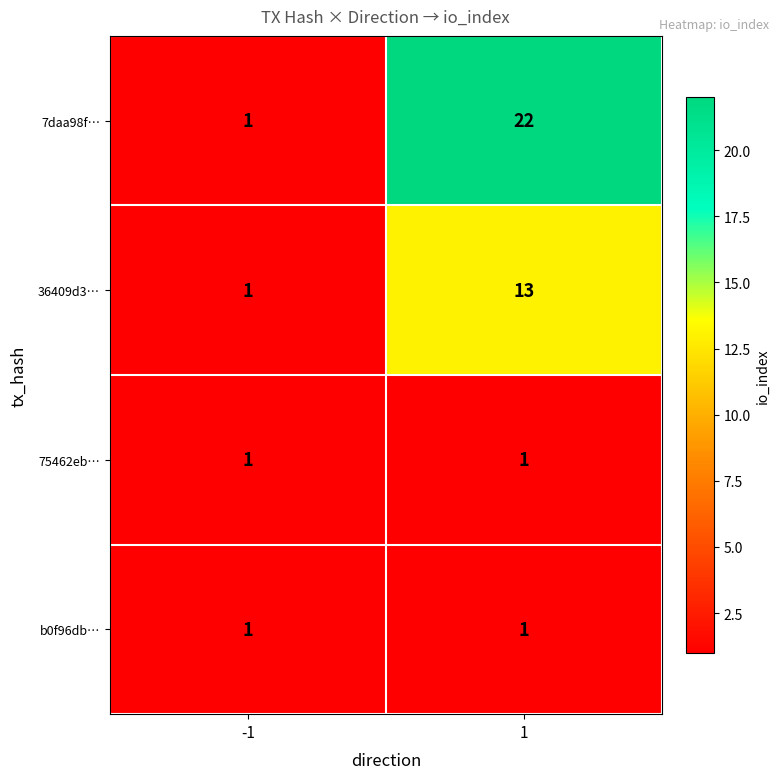

List the labels in order of 36409d3… value, largest first.

1, -1